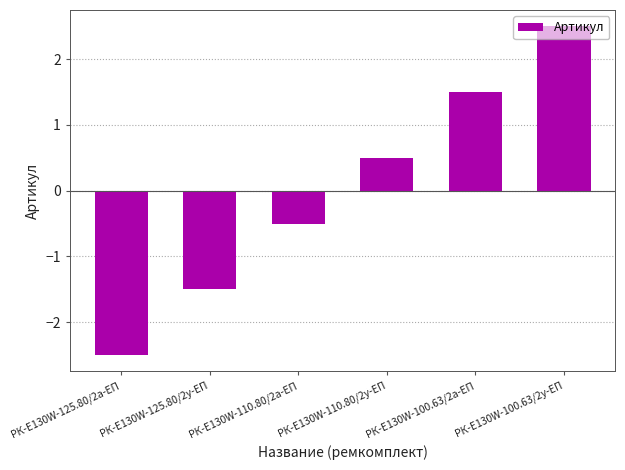

What is the difference between the values at РК-E130W-100.63/2а-ЕП and РК-E130W-125.80/2а-ЕП?

4.0